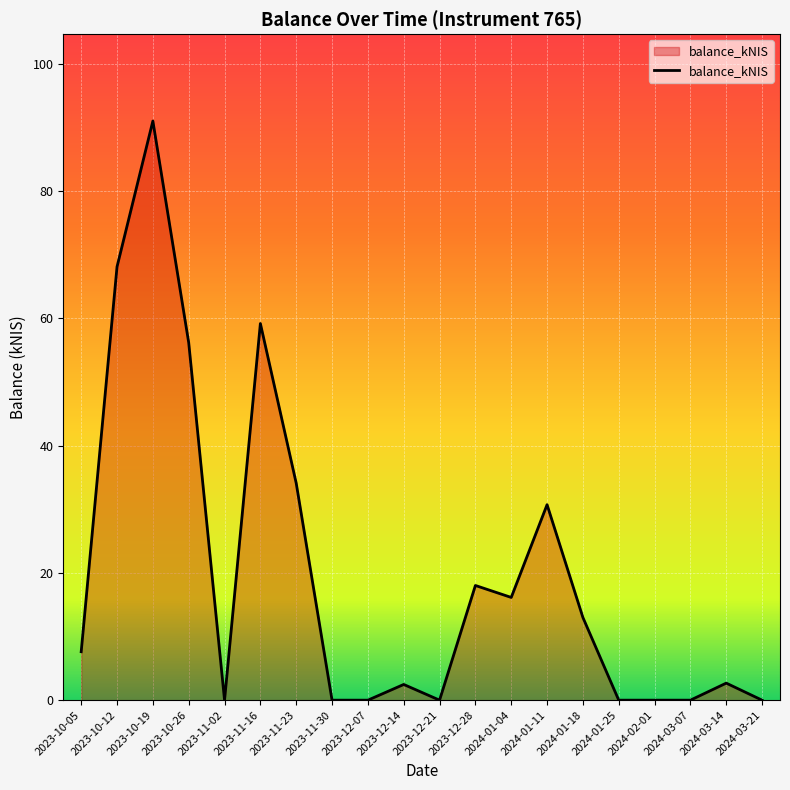

Does the chart display data point markers on the line(s)?

No